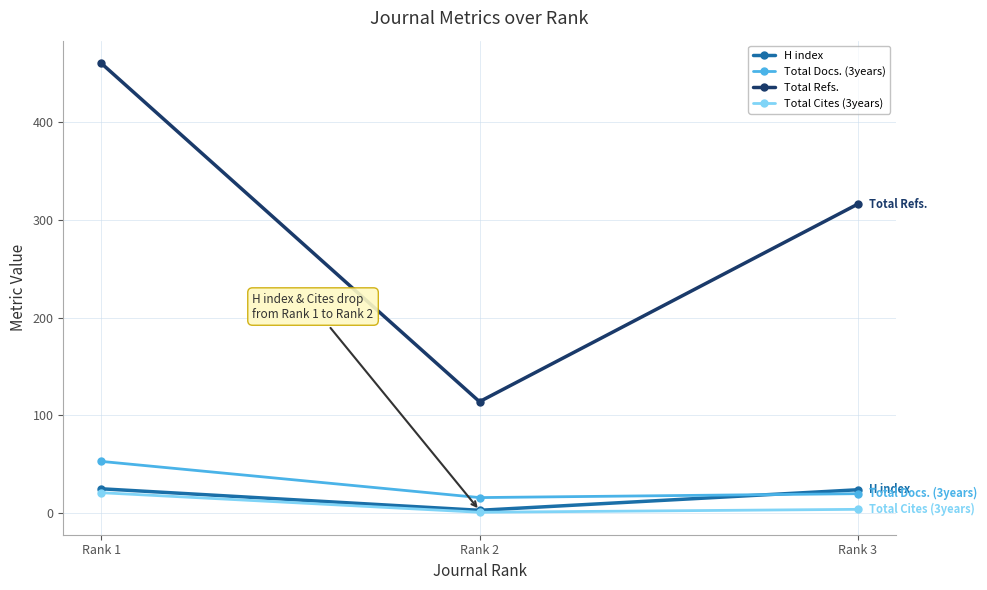

Which series has the largest total across all categories?

Total Refs.